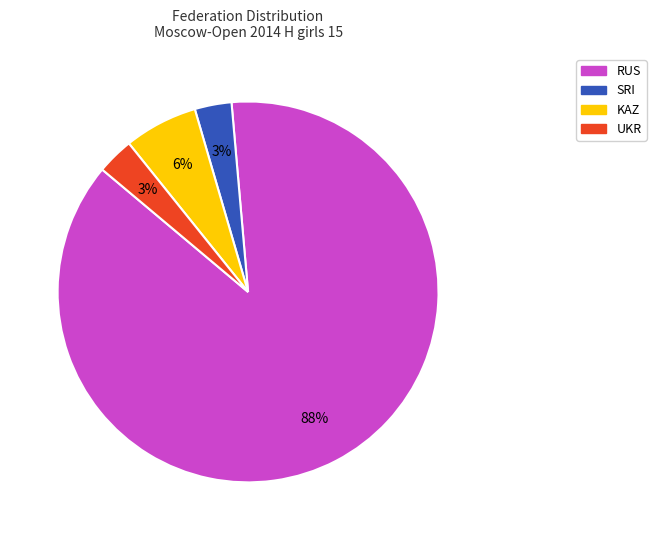

Which has a higher value, SRI or RUS?

RUS